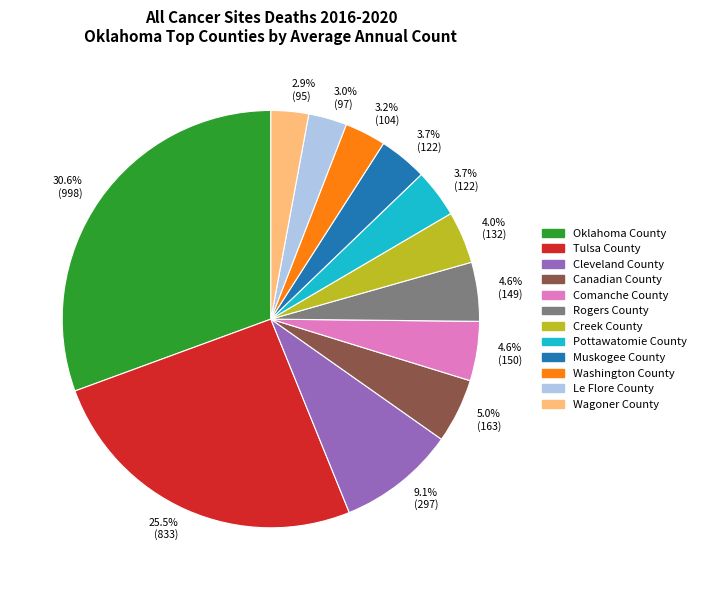

Does any single category account for the majority?

No